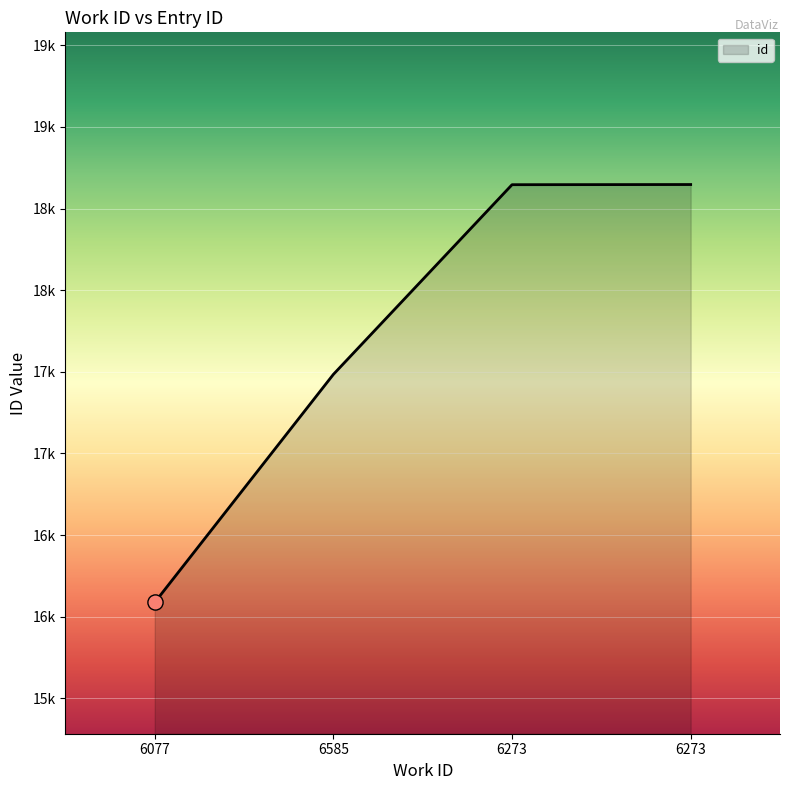

What is the change in value from 6077 to 6585?

+1397